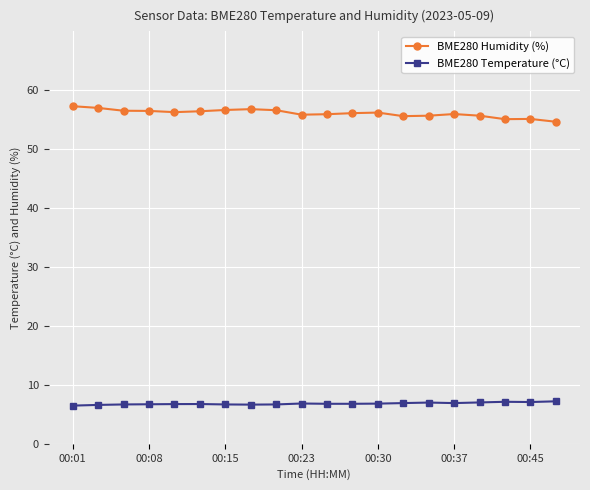

True or false: BME280 Temperature (°C) and BME280 Humidity (%) intersect in this chart.

False